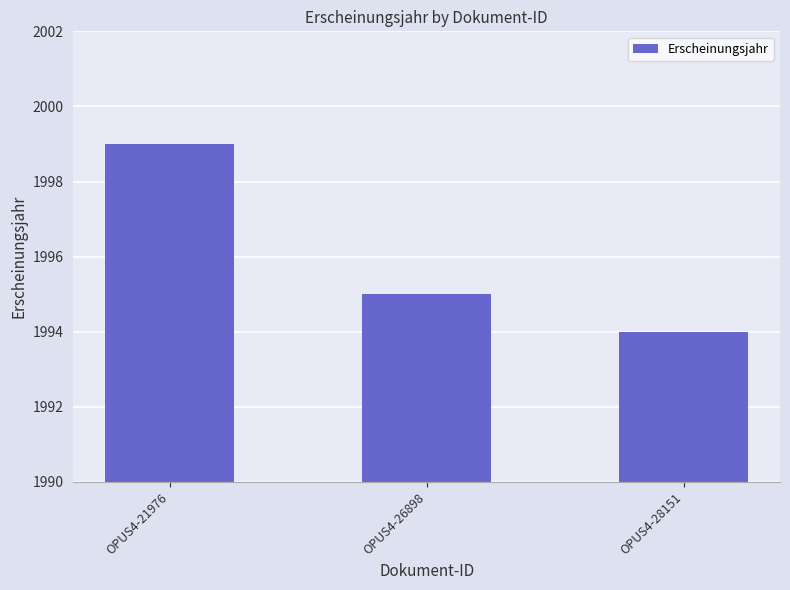

Which category has the highest value across all series?

OPUS4-21976